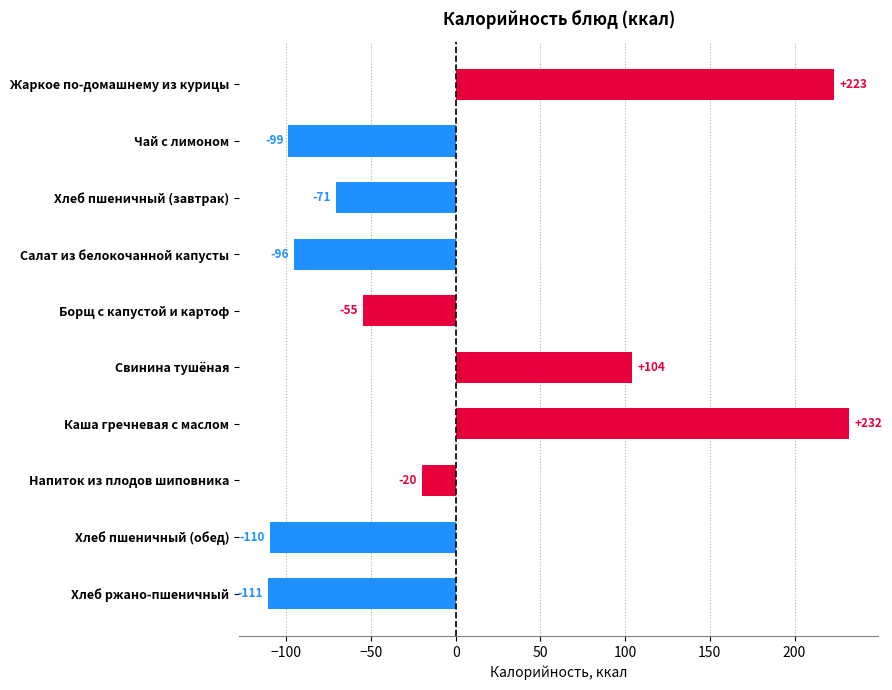

What is the greatest value displayed?

232.3